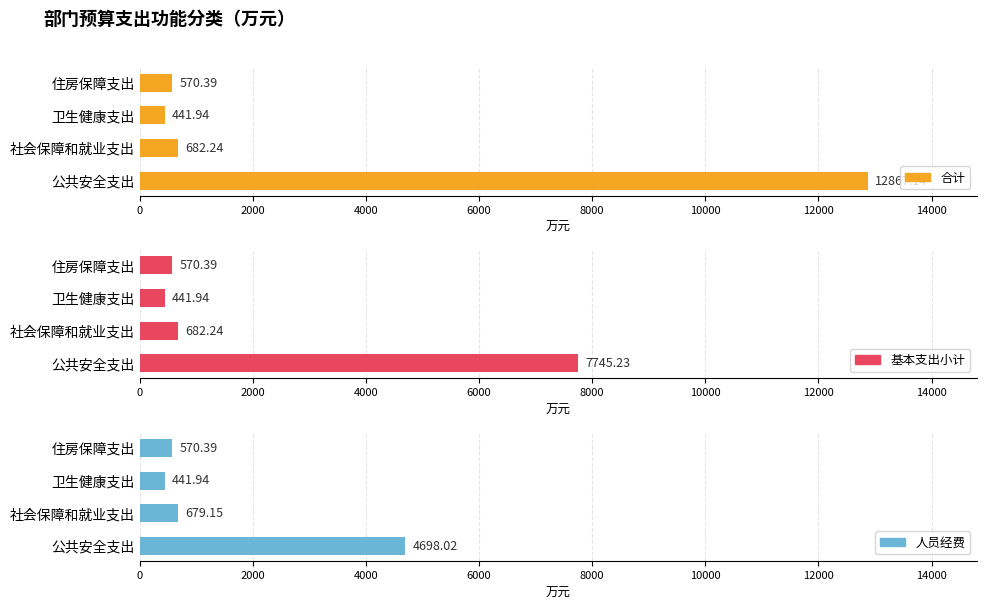

What is the total value across all series at 卫生健康支出?

1325.8